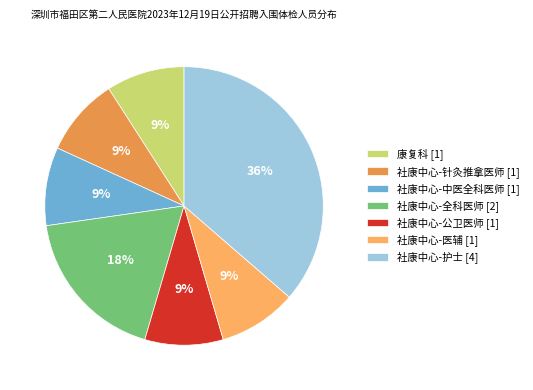

What percentage is the 社康中心-中医全科医师 slice, to the nearest percent?

9%